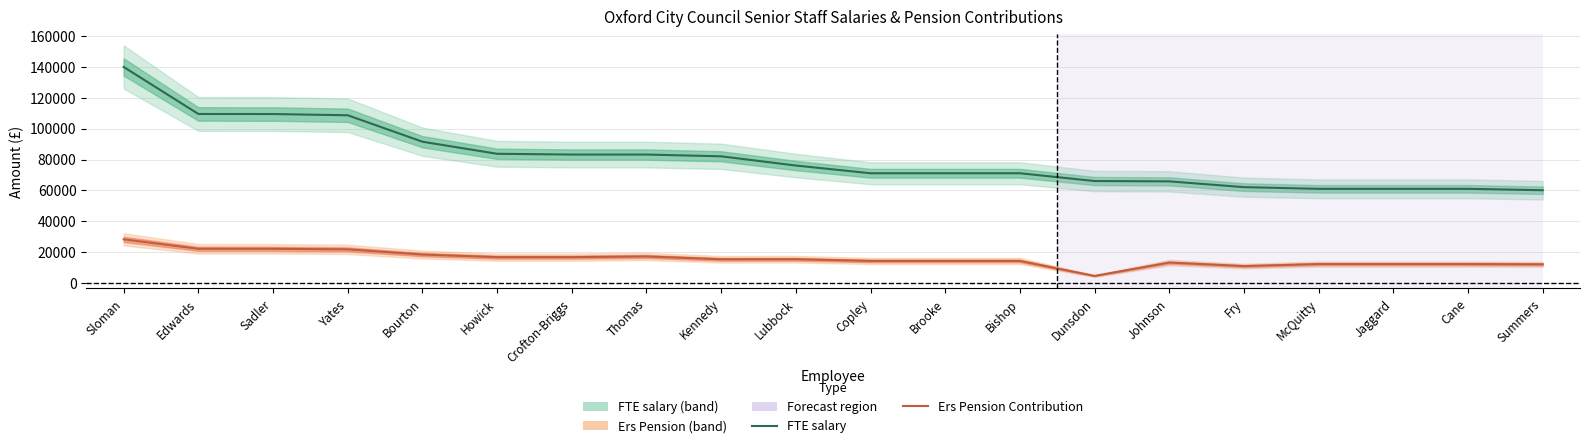

Which category has the lowest value across all series?

Dunsdon